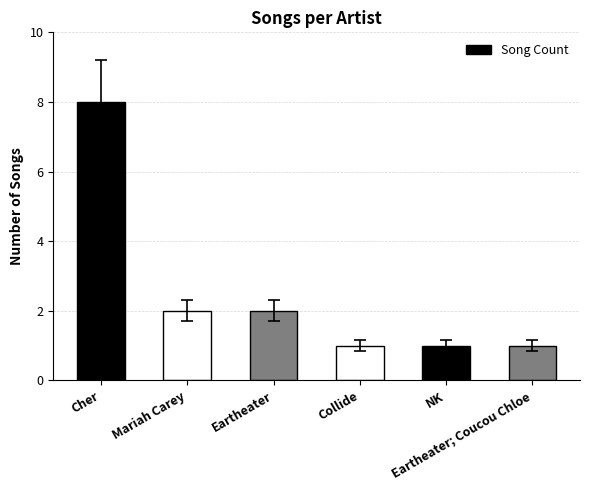

Where does the data first go above 2?

Cher